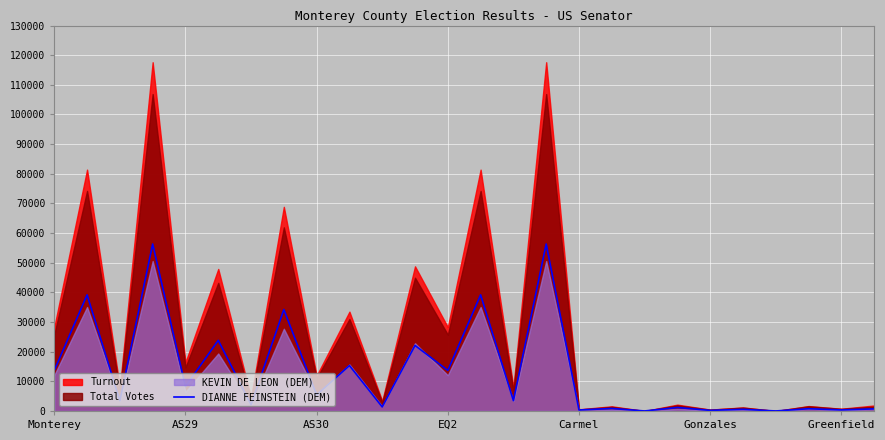

True or false: the data shows -28098 at 22.

False